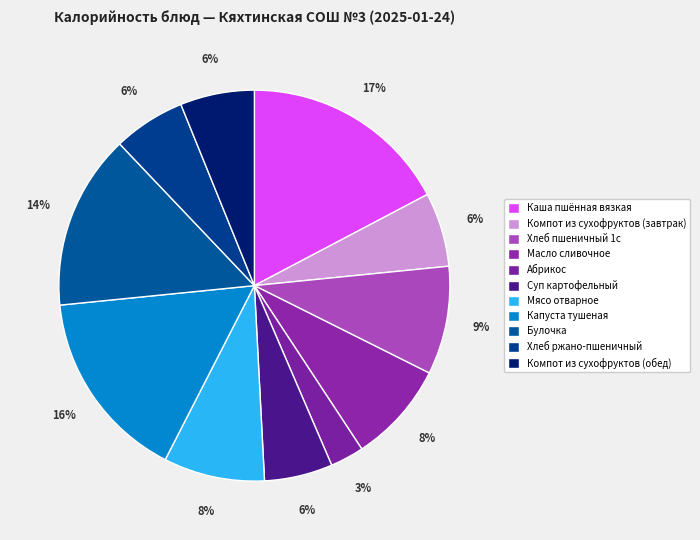

How many segments does this pie chart have?

11